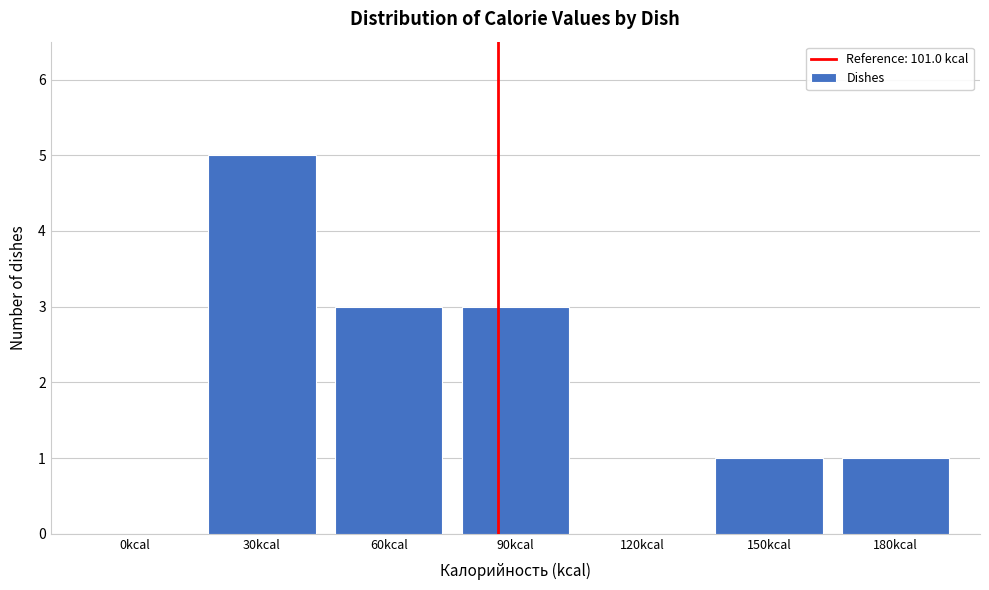

Reading left to right, extract all data points from this chart.

0kcal=0	30kcal=5	60kcal=3	90kcal=3	120kcal=0	150kcal=1	180kcal=1